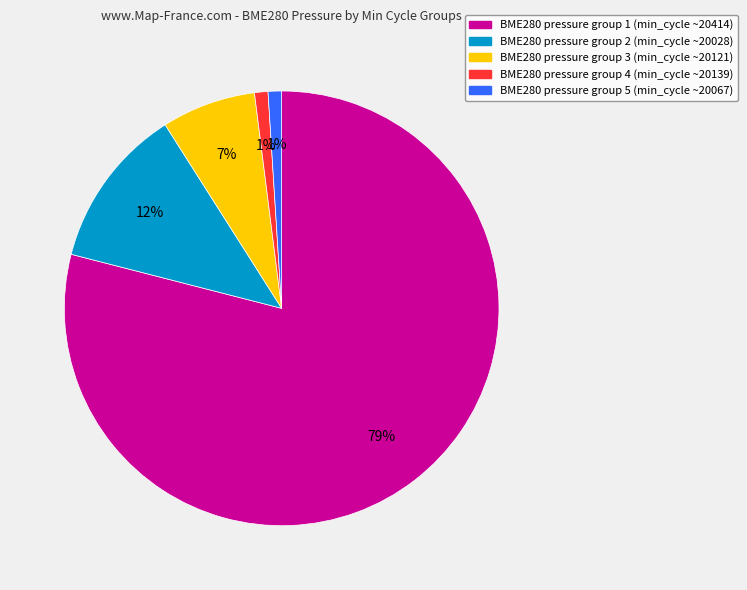

Is there a majority slice in this chart?

Yes